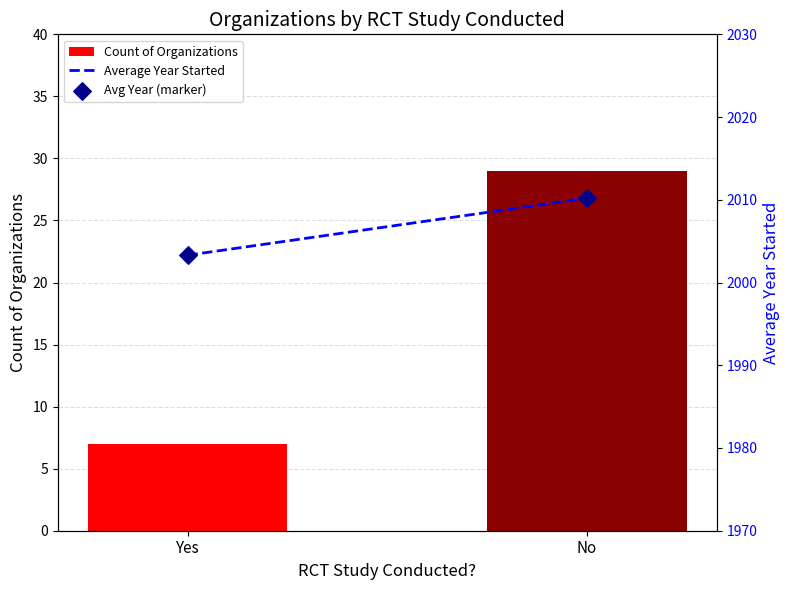

Which series contains the highest Y value?

Average Year Started